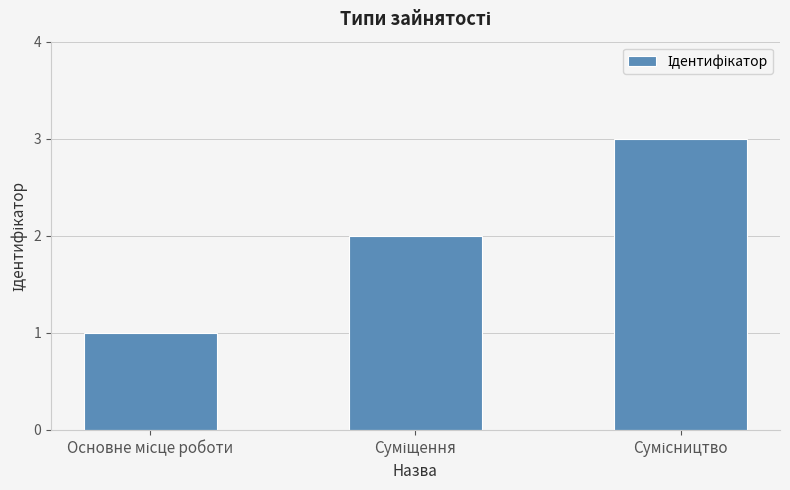

What is the greatest value displayed?

3